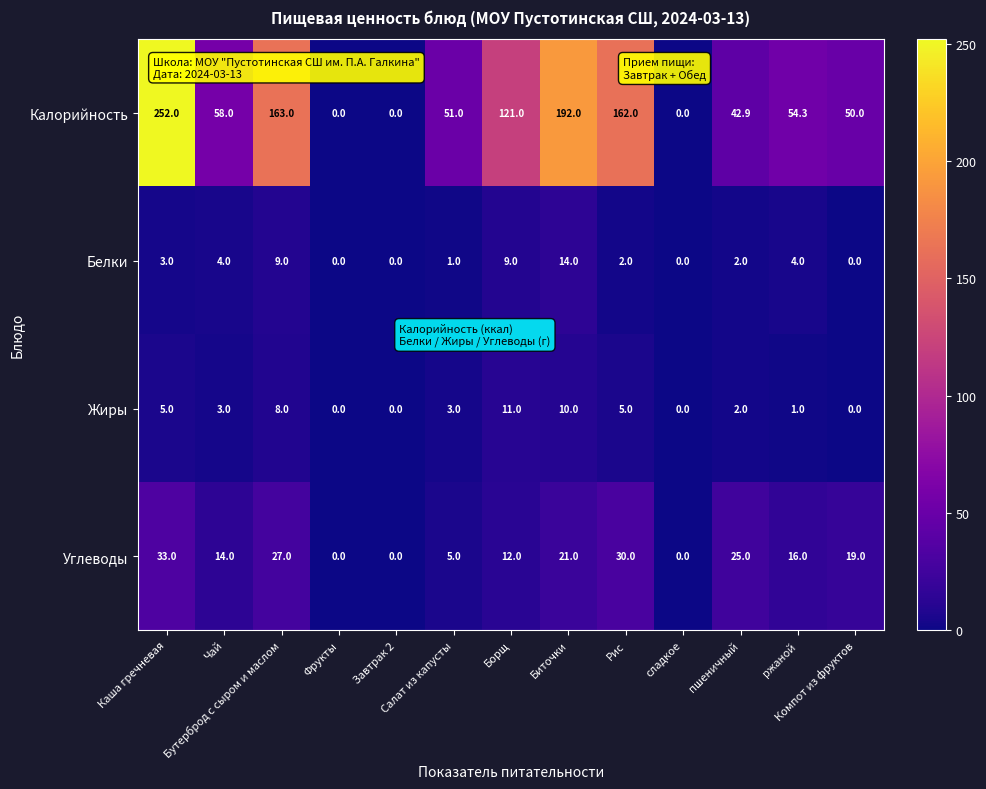

At how many categories does at least one series exceed 73?

5